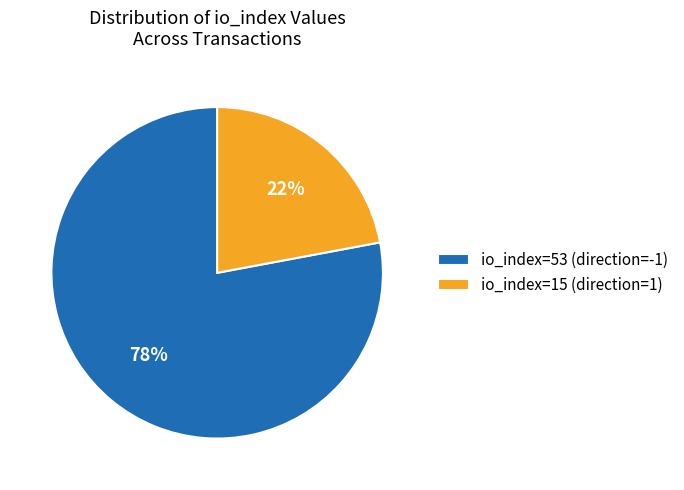

Which slice is the largest?

io_index=53 (direction=-1)